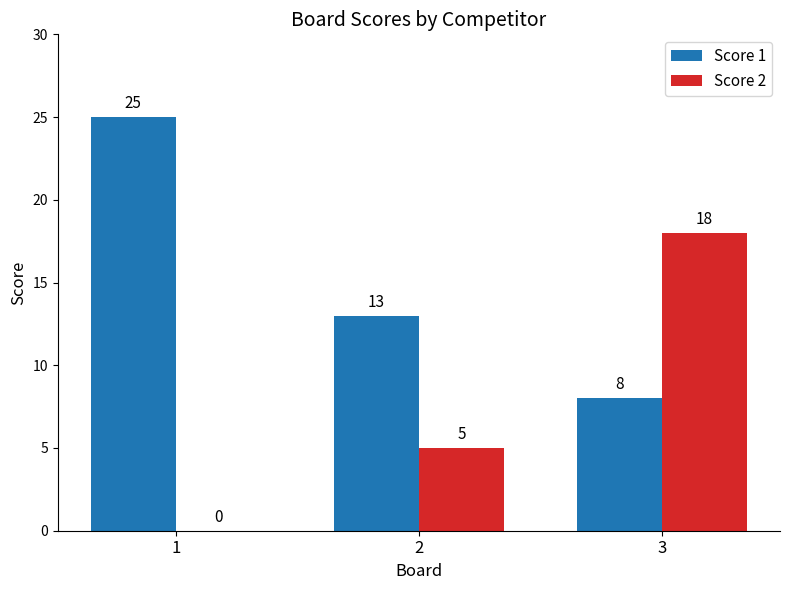

How many Score 2 values are between 0 and 18?

3